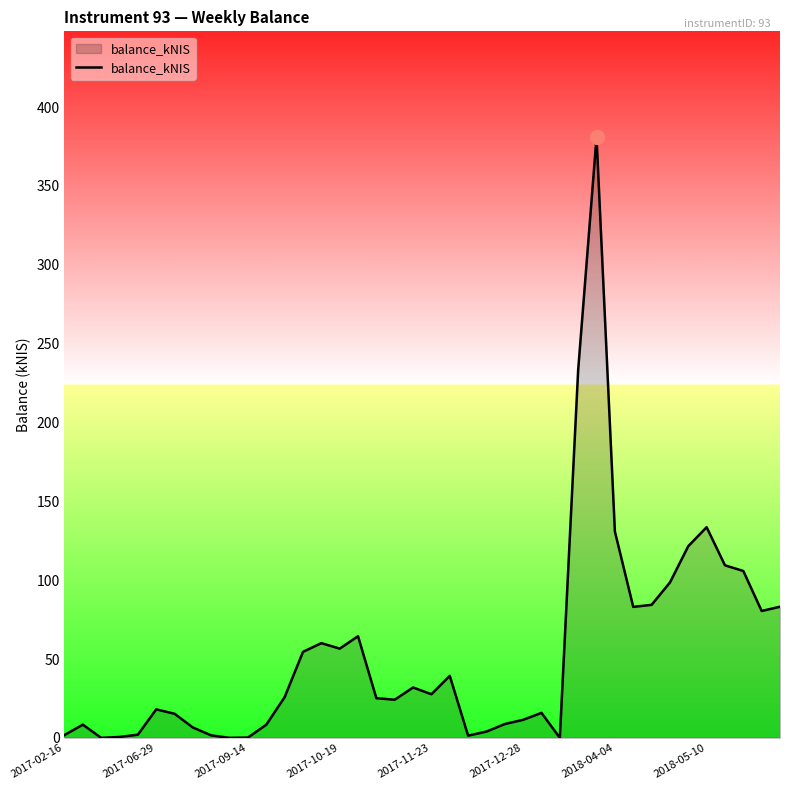

How many distinct data groups are displayed?

1